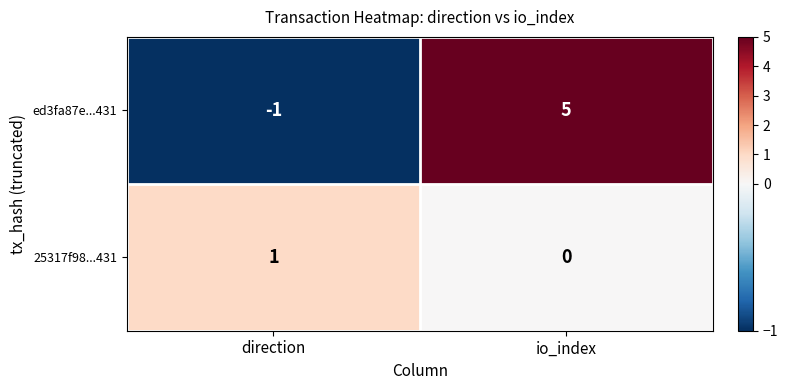

Which category has the highest value across all series?

io_index